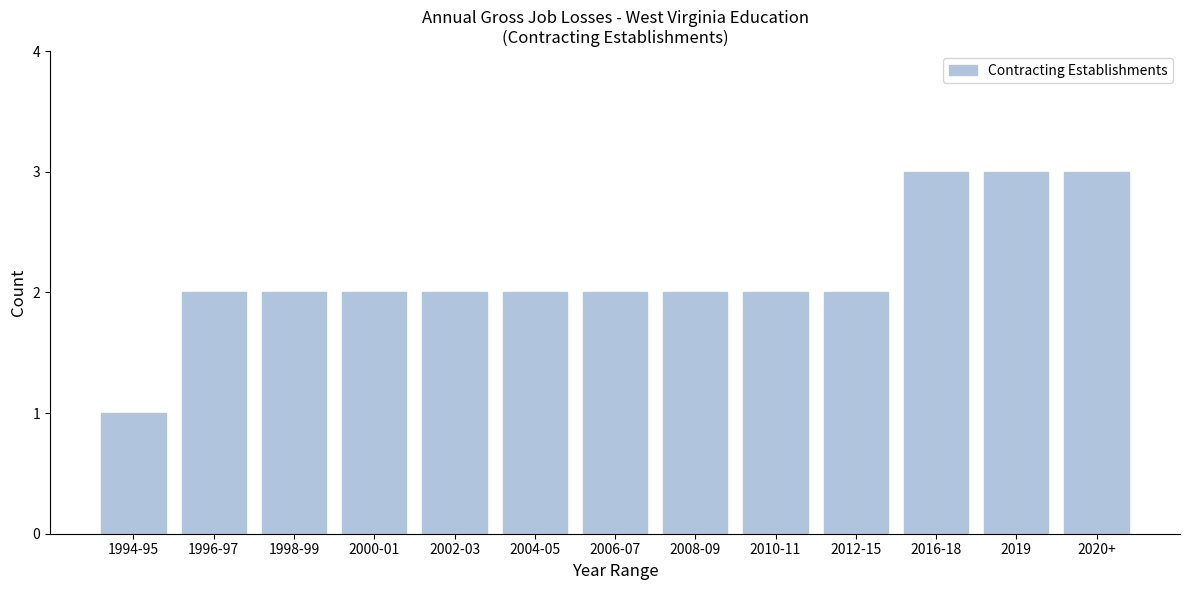

Reading left to right, extract all data points from this chart.

1994-95=1	1996-97=2	1998-99=2	2000-01=2	2002-03=2	2004-05=2	2006-07=2	2008-09=2	2010-11=2	2012-15=2	2016-18=3	2019=3	2020+=3